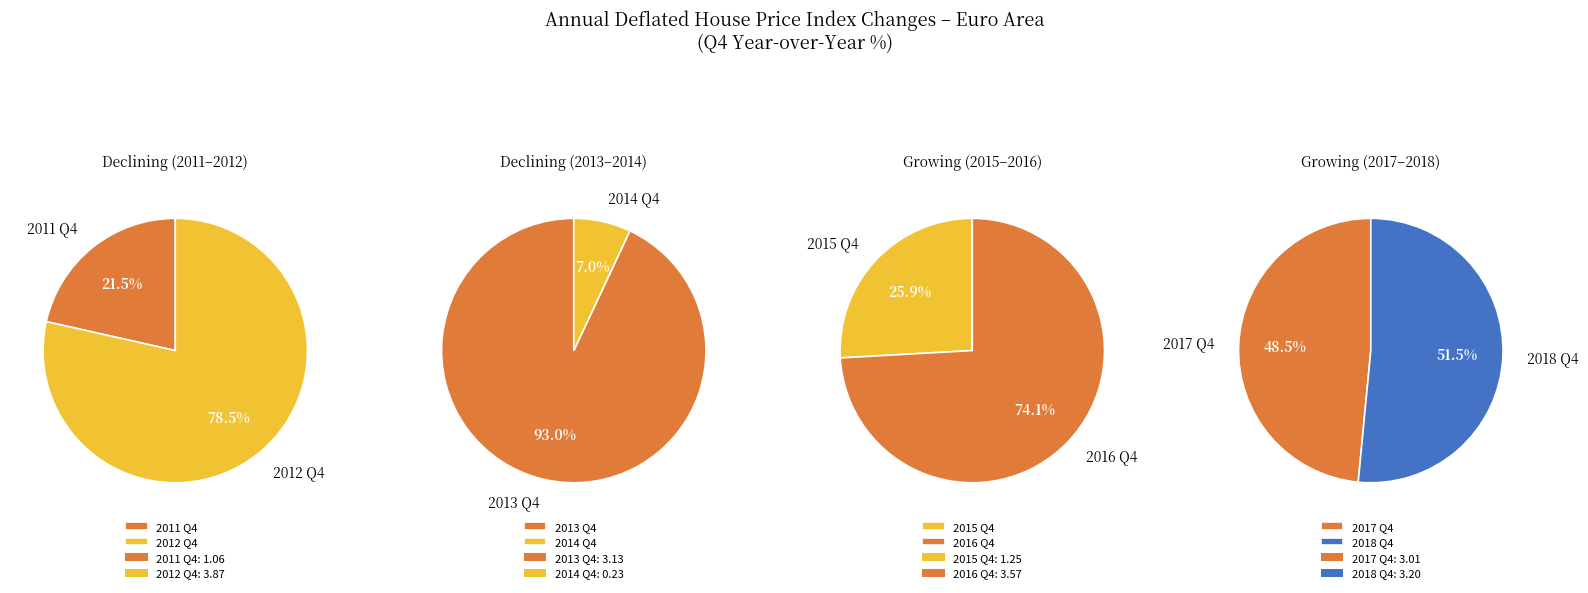

How many slices are in this pie chart?

8